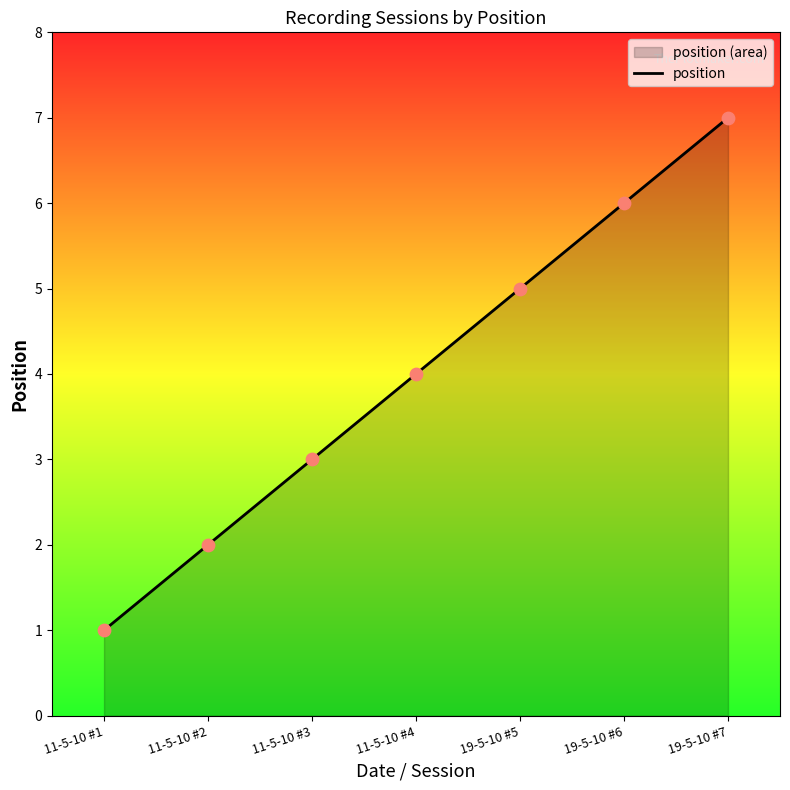

What is the ratio of the value at 11-5-10 #3 to the value at 11-5-10 #4?

0.8